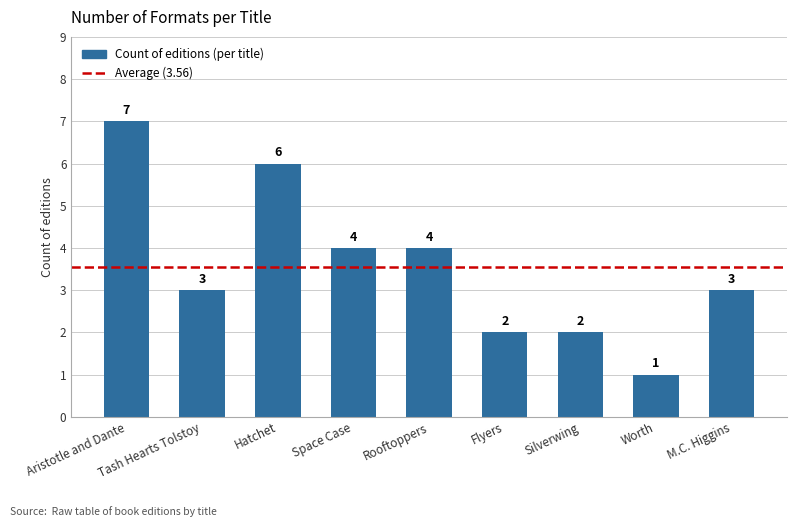

How many bars are there in total?

9